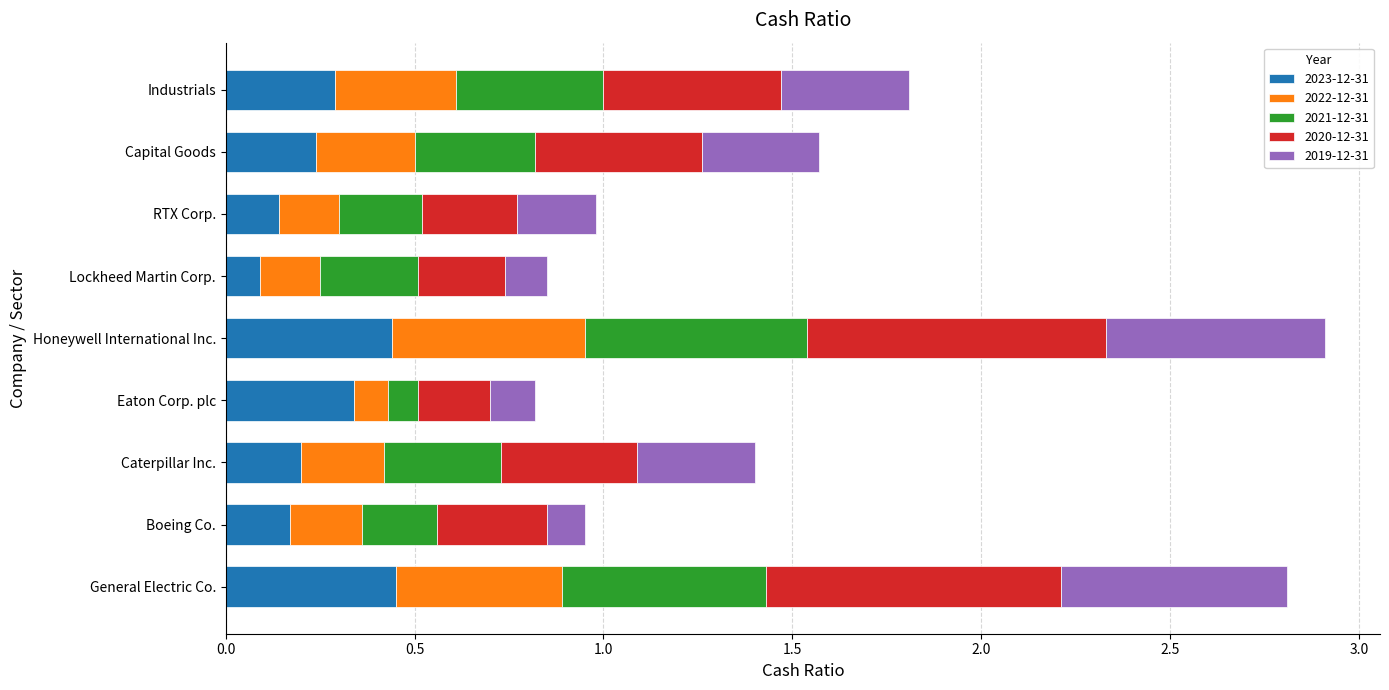

The 2023-12-31 series shows 0.5 at Eaton Corp. plc. True or false?

False